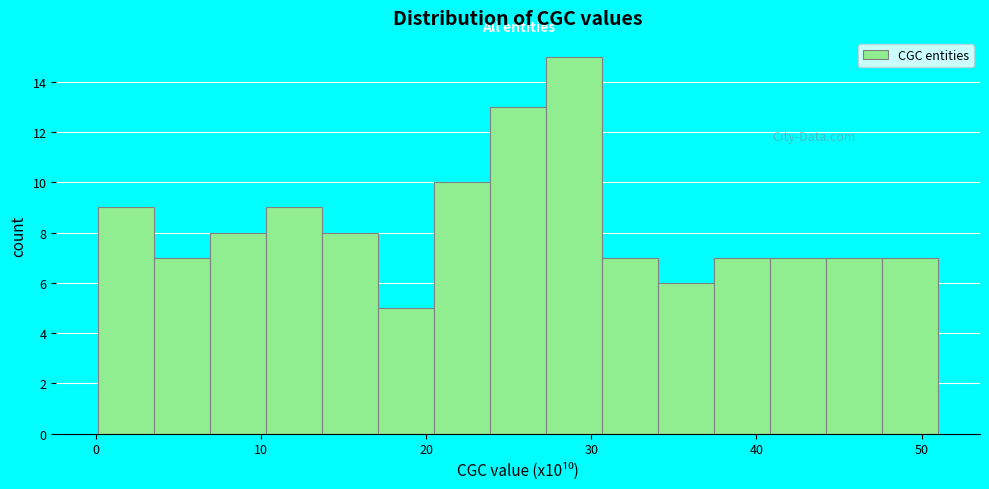

Read against the x-axis, roughly where is the centre of the tallest bar?

29